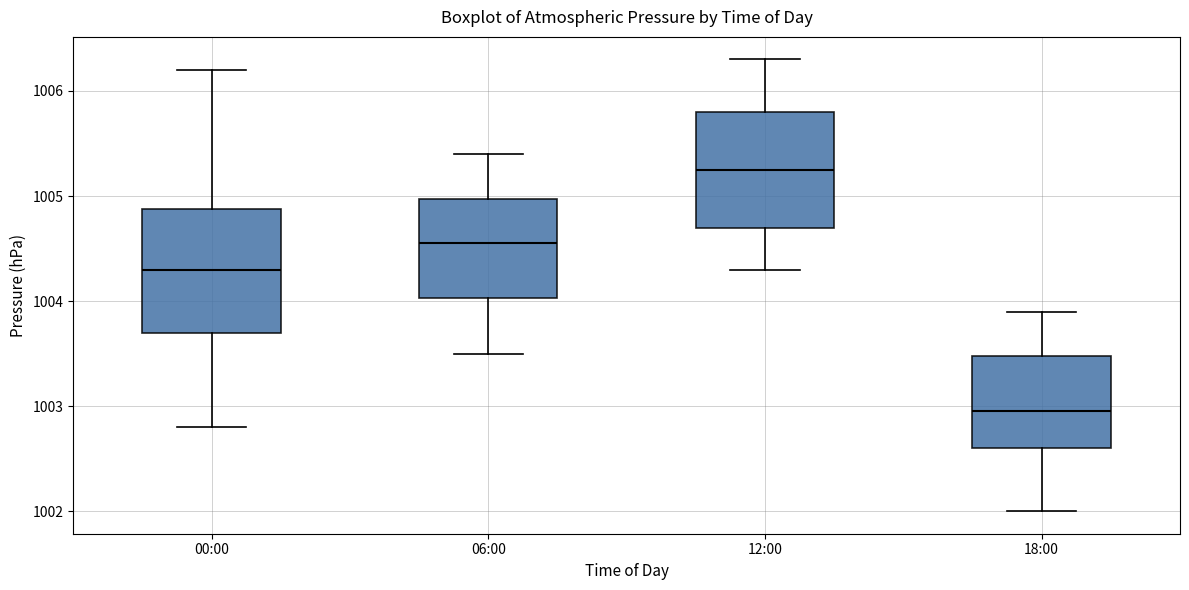

Where is the upper edge of the box for 00:00 on the y-axis? The values are not printed on the chart, so give them approximately, as read against the axis.

1004.9